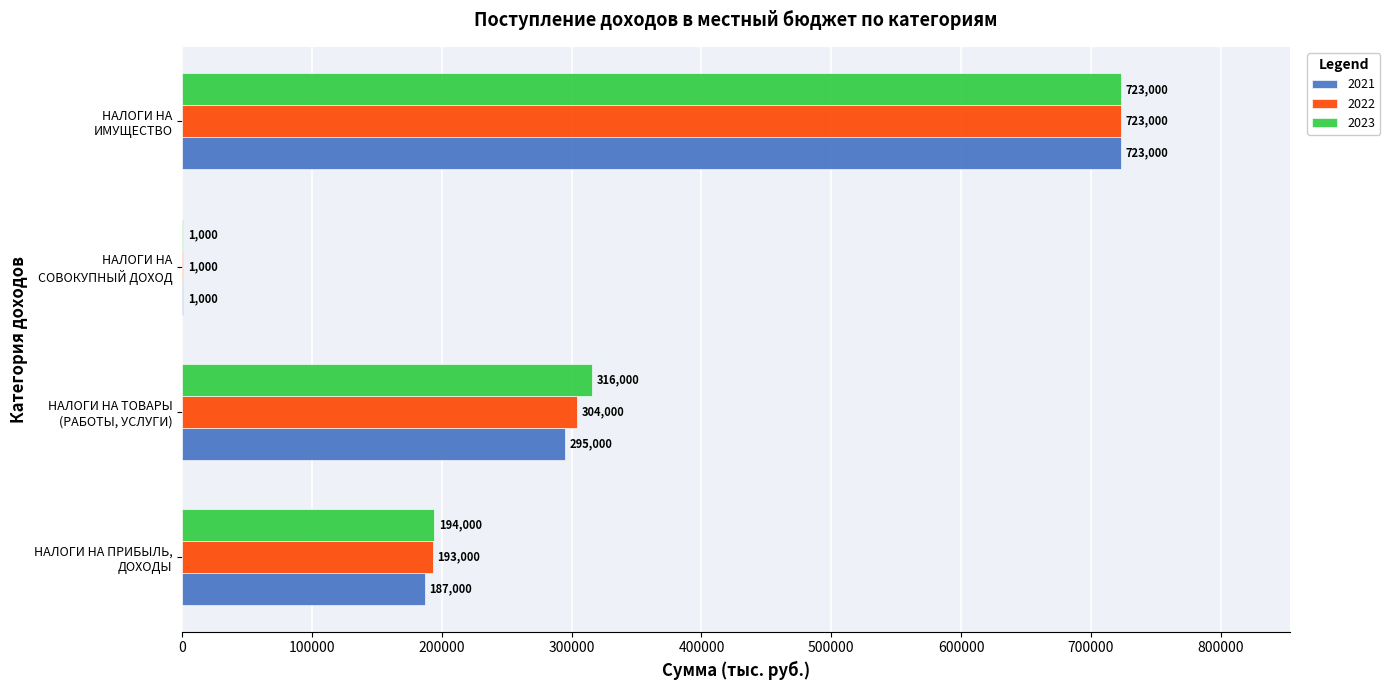

Count the number of categories in the chart.

4